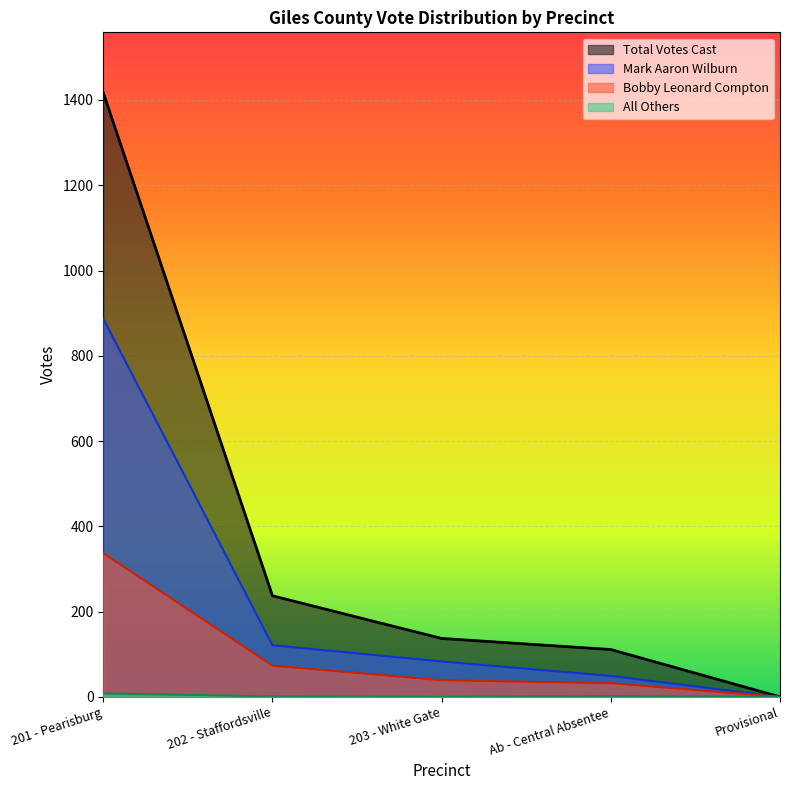

Between Ab - Central Absentee and 201 - Pearisburg, which is larger?

201 - Pearisburg